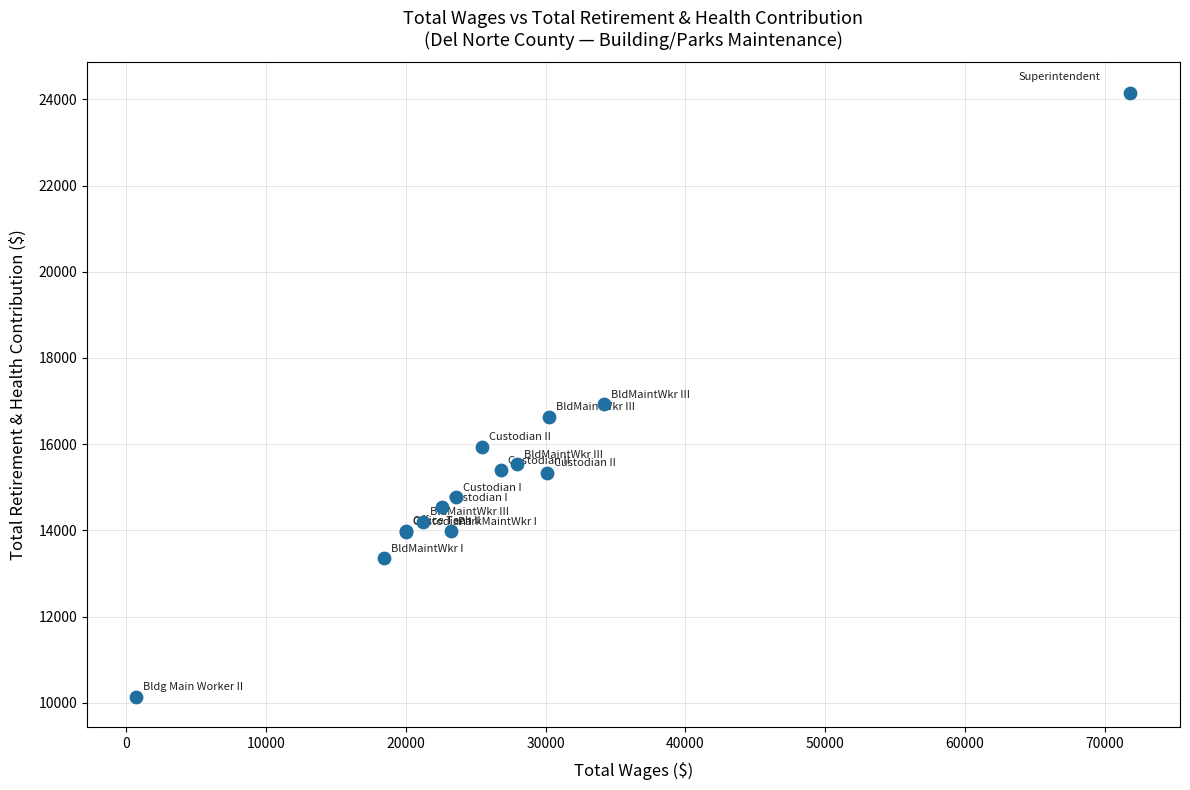

What Y value in the scatter plot is closest to 17146?

16920